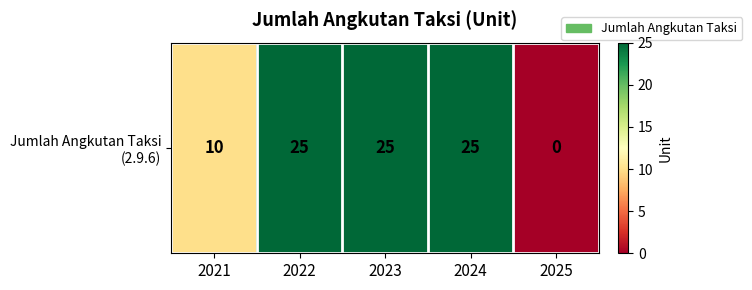

What is the difference between the maximum and minimum values?

25